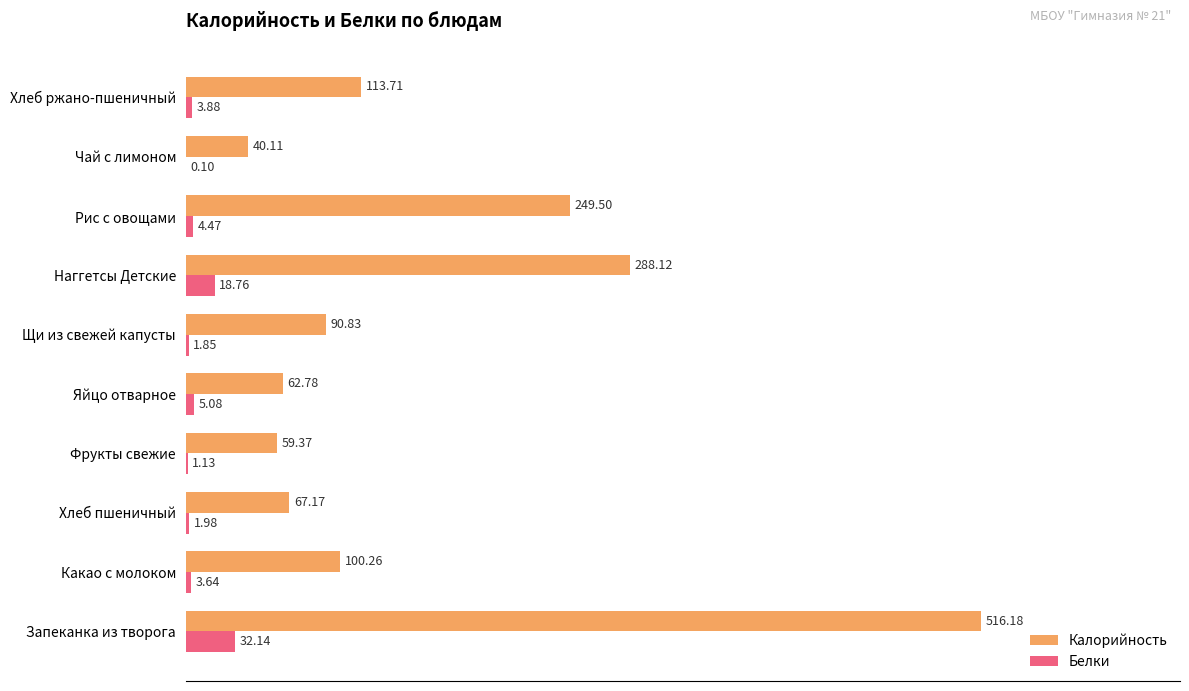

Is the value of Белки at Яйцо отварное greater than the value of Калорийность at Чай с лимоном?

No